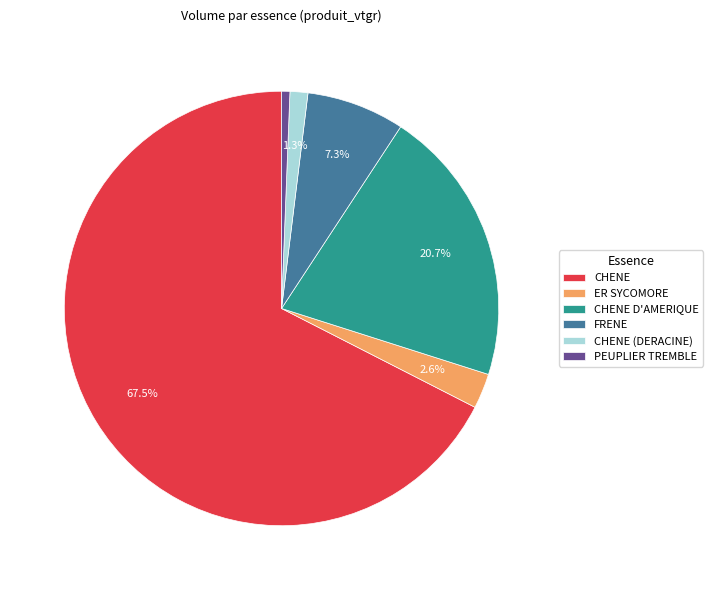

What is the total percentage of ER SYCOMORE and CHENE (DERACINE)?

3.9%